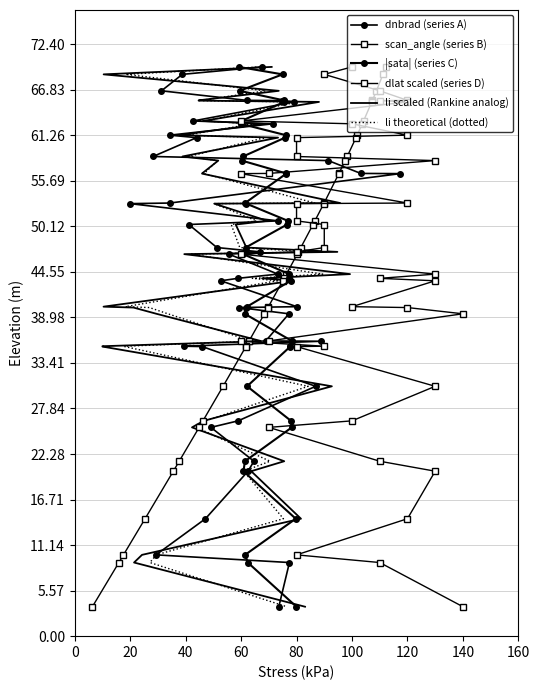

What is the sum of all li theoretical (dotted) values?

1782.8